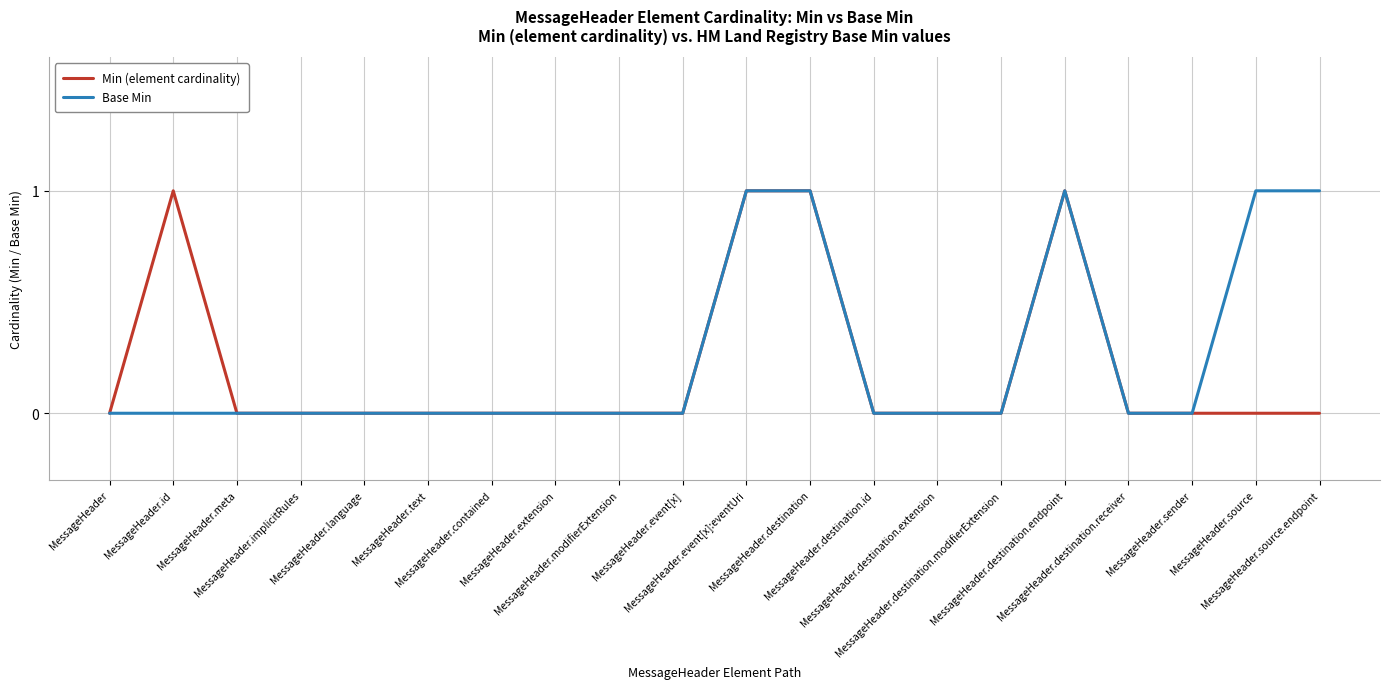

What are all the series names shown in the legend?

Min (element cardinality), Base Min